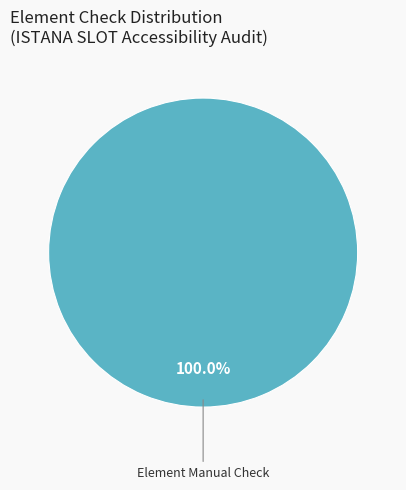

Does any single category account for the majority?

Yes